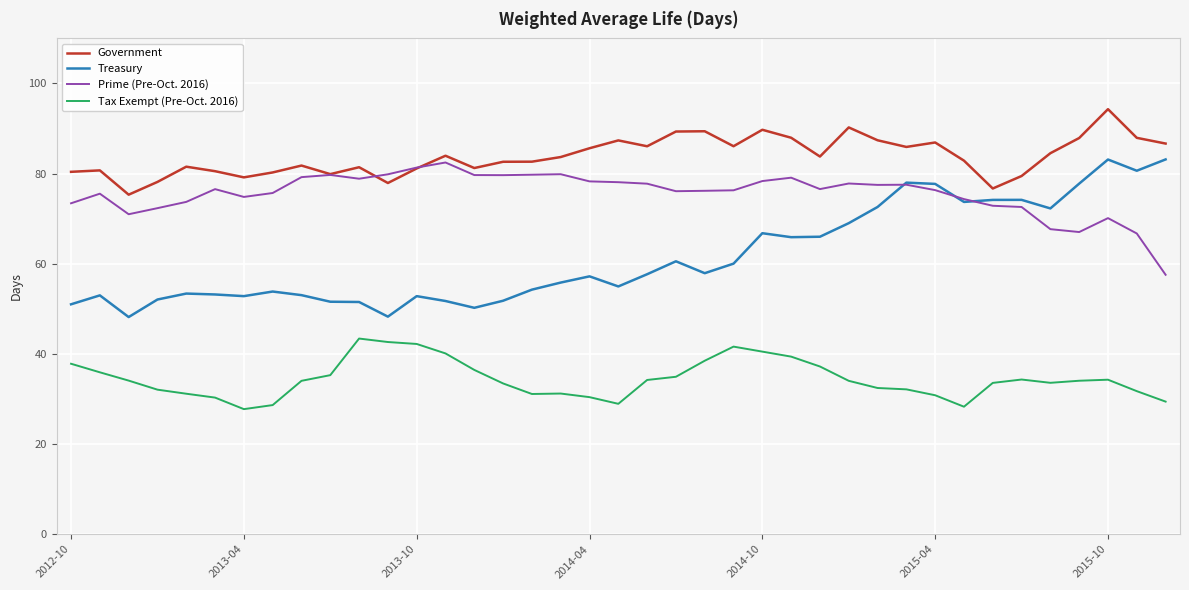

What is the greatest value displayed?

94.3